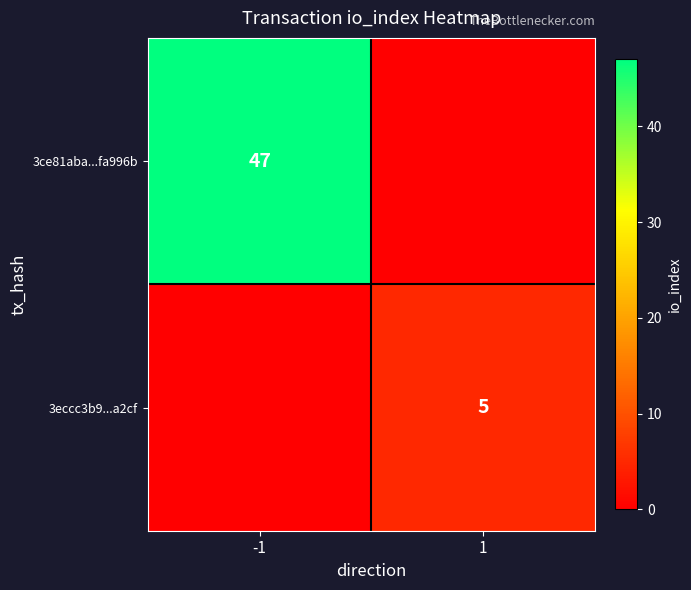

The 3ce81aba...fa996b series shows 47 at -1. True or false?

True